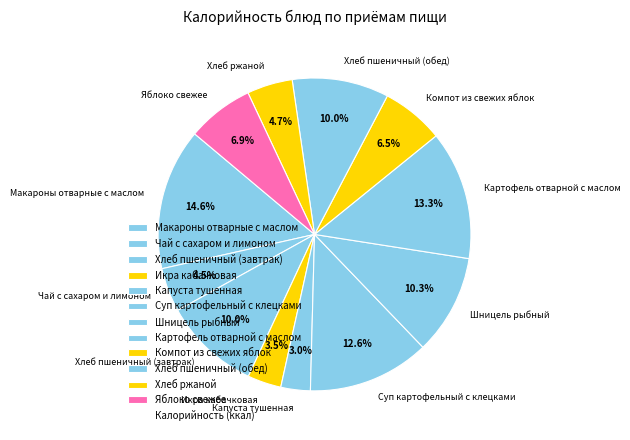

Count the number of slices in the pie.

12